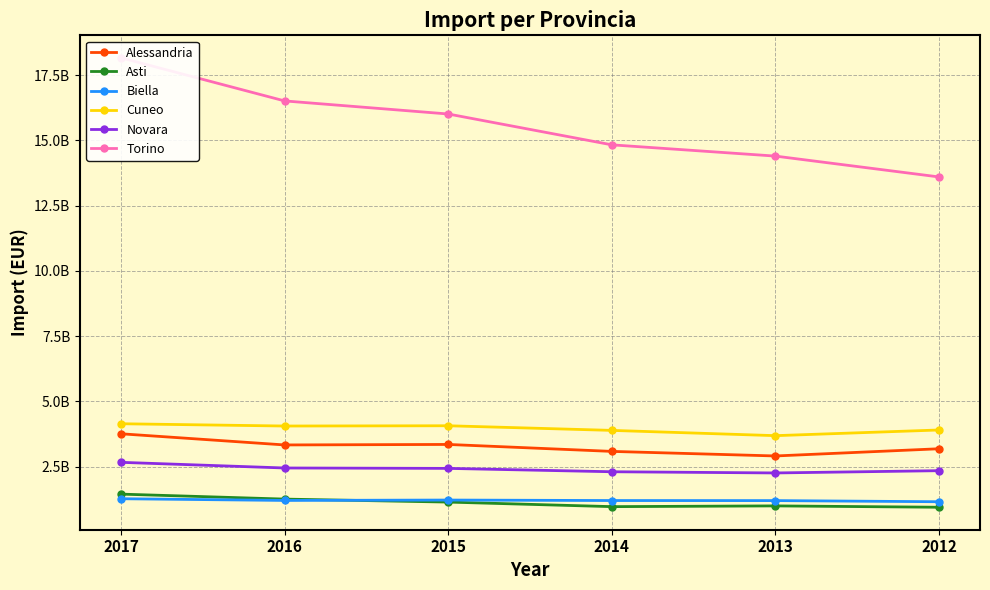

In Biella, how many points are lower than both neighbors (excluding endpoints)?

1